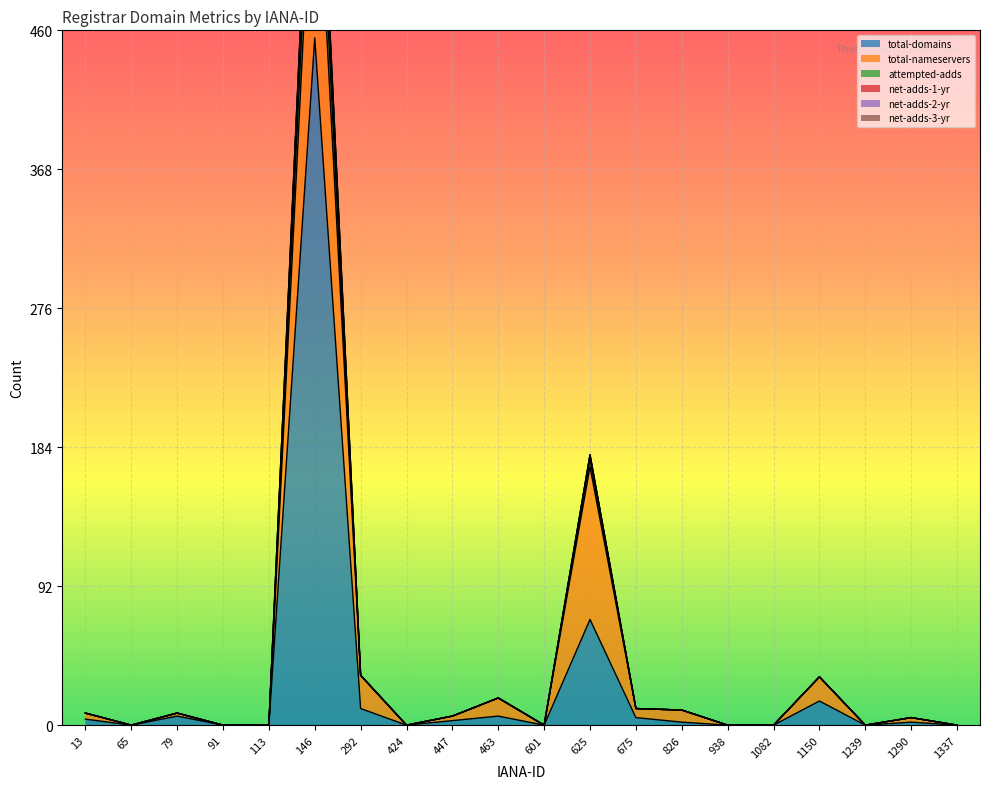

Is it true that total-domains equals 2 at 1290?

True